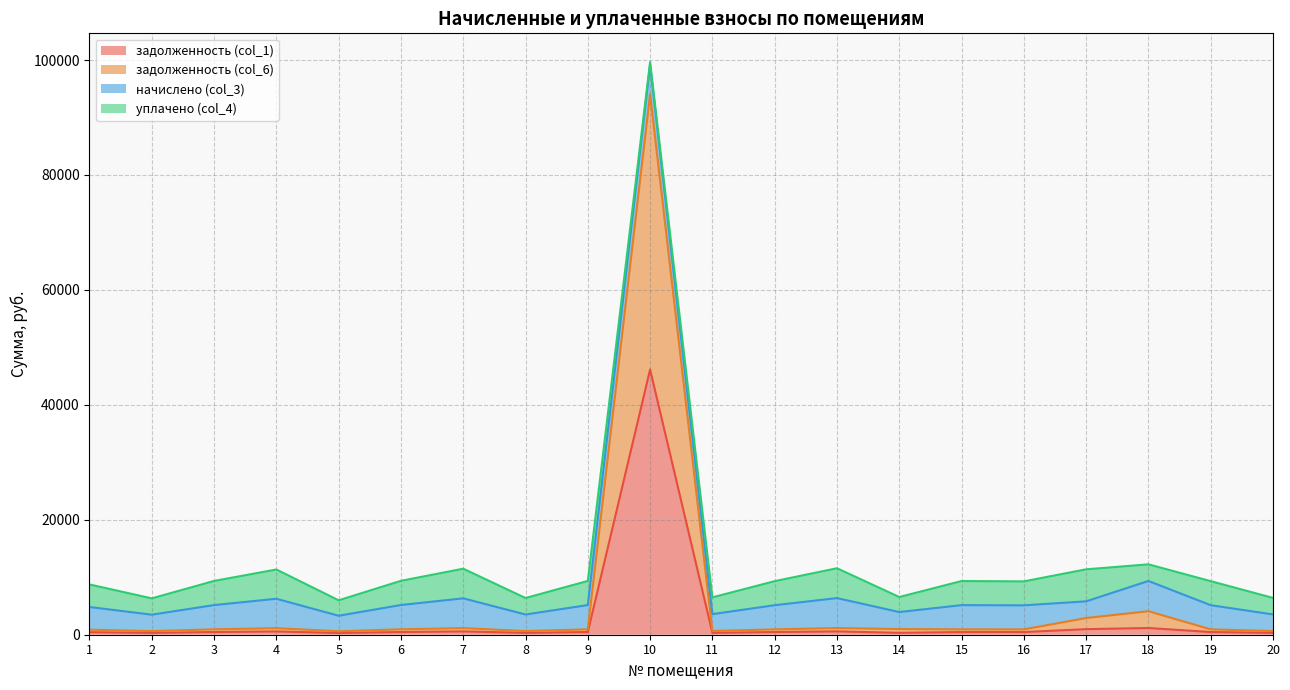

Is the value of задолженность (col_1) at 3 greater than the value of задолженность (col_6) at 6?

No